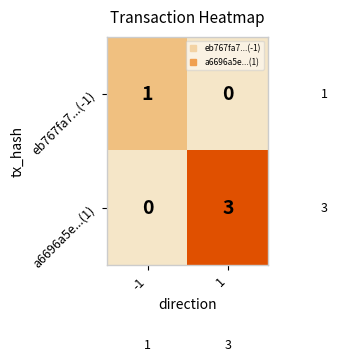

At -1, list the series in order from smallest to largest.

a6696a5e...(1), eb767fa7...(-1)